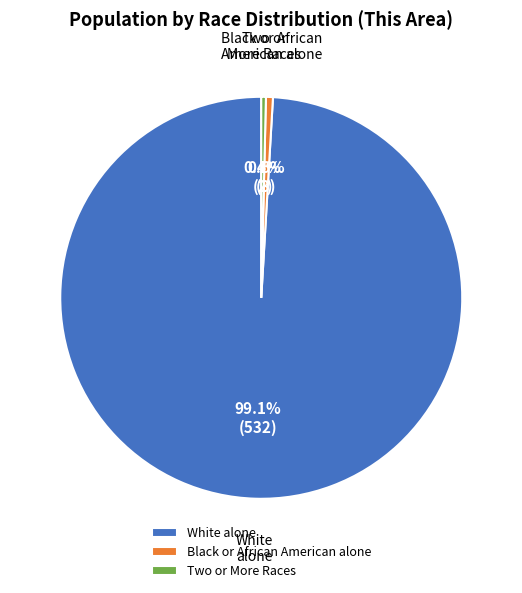

Between Black or African American alone and White alone, which is larger?

White alone